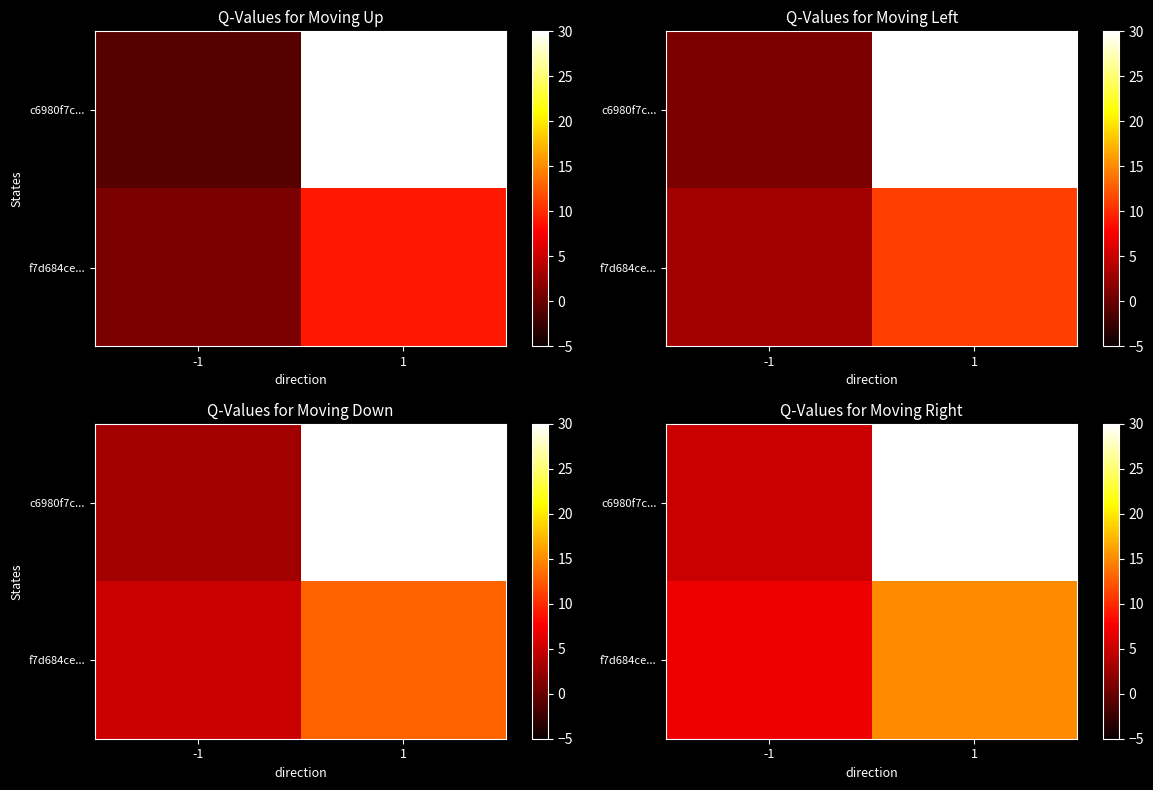

Which series has the largest total across all categories?

c6980f7c...